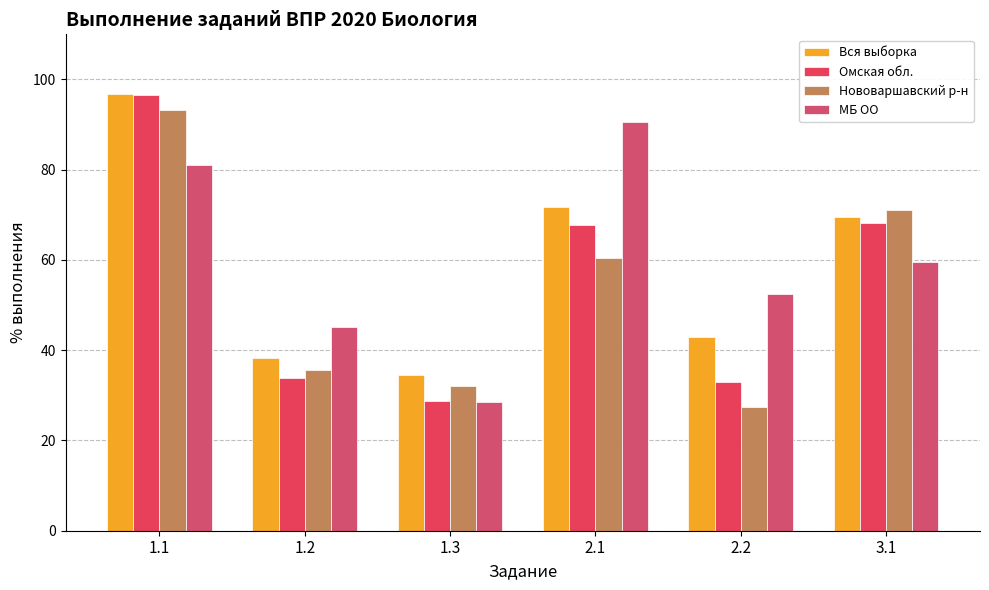

What is the sum of the Вся выборка values at 2.2 and 2.1?

114.6